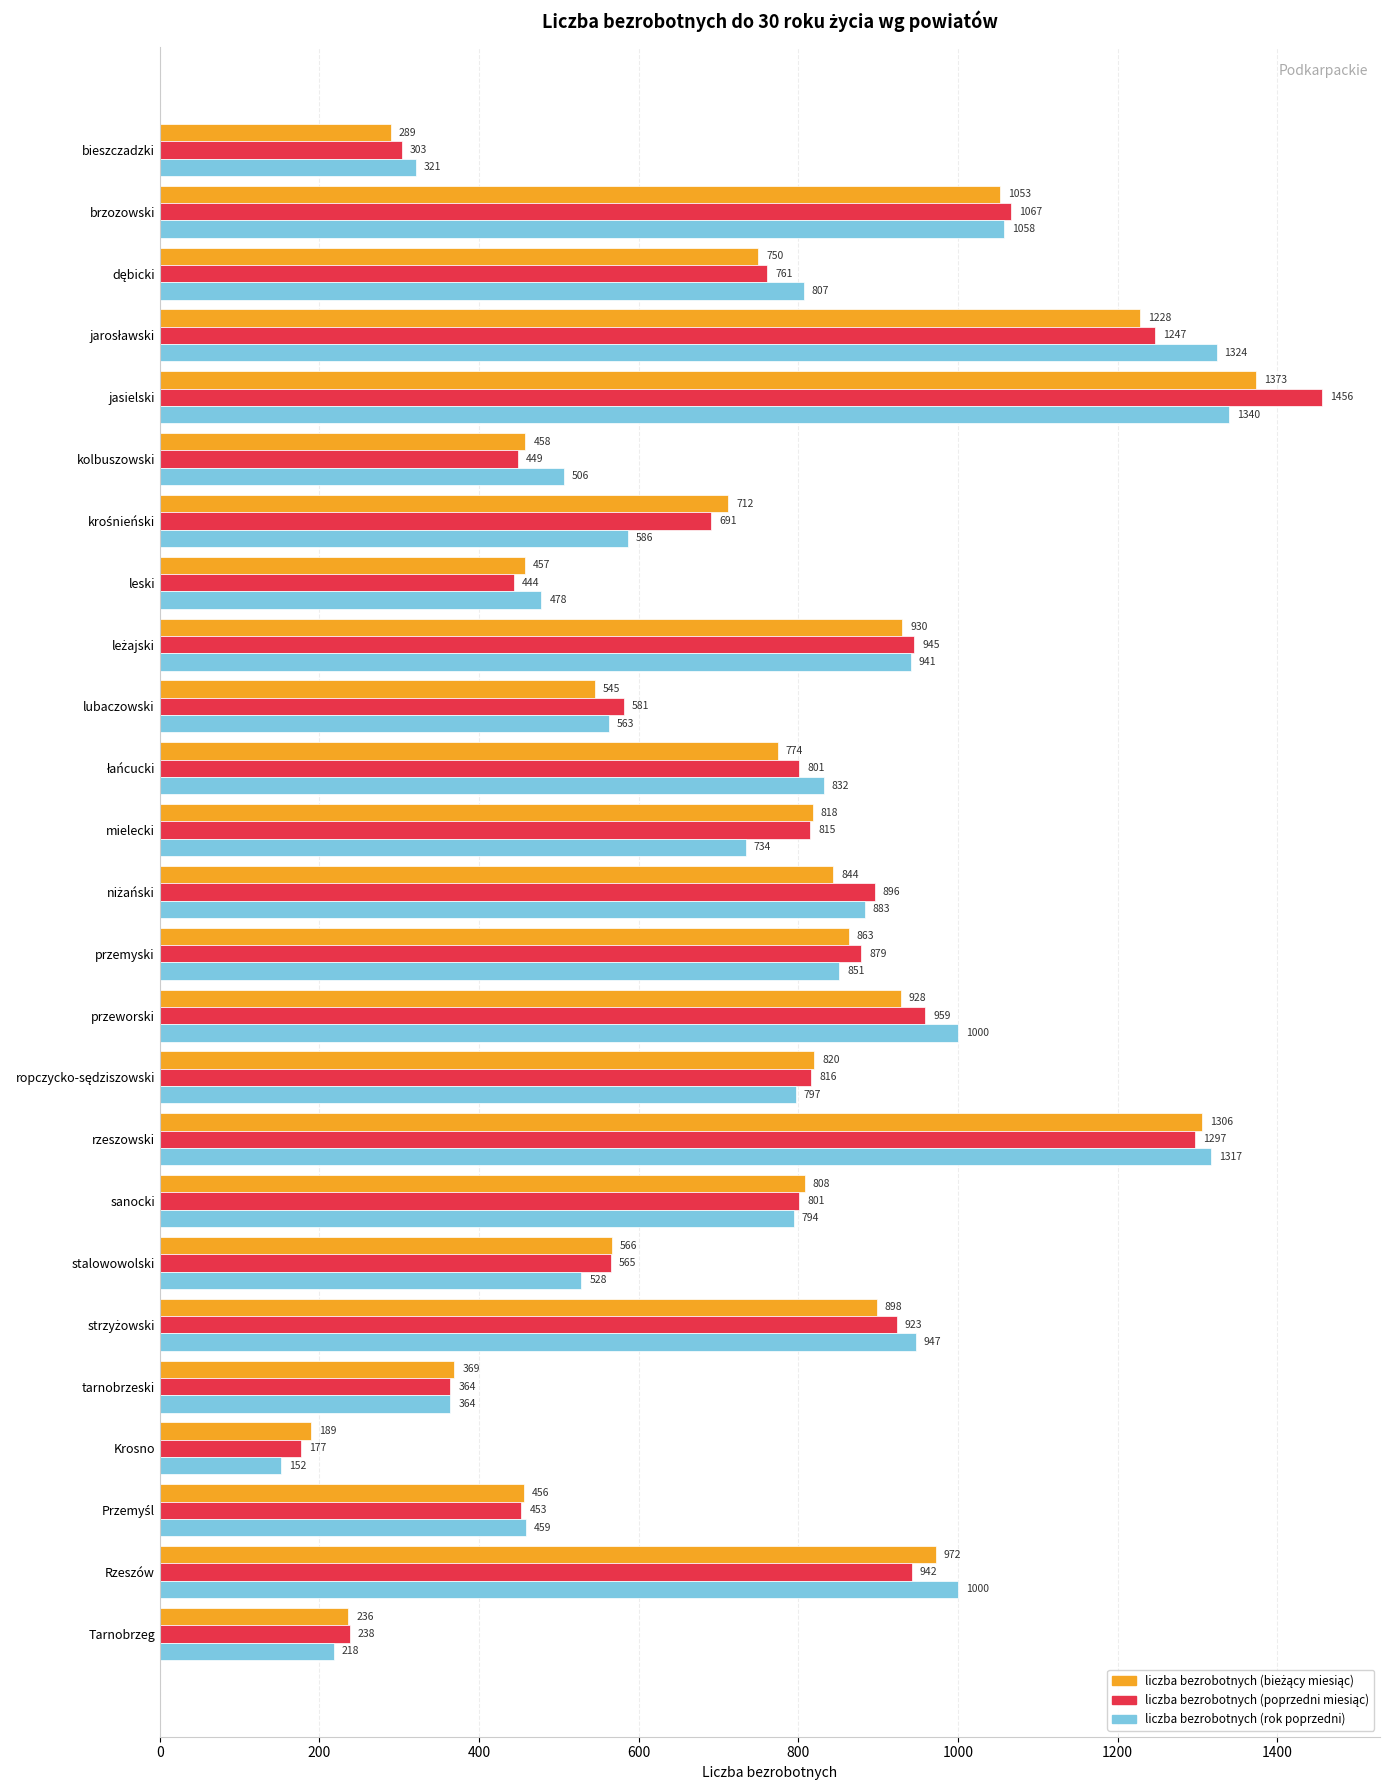

At how many categories does at least one series exceed 728?

15